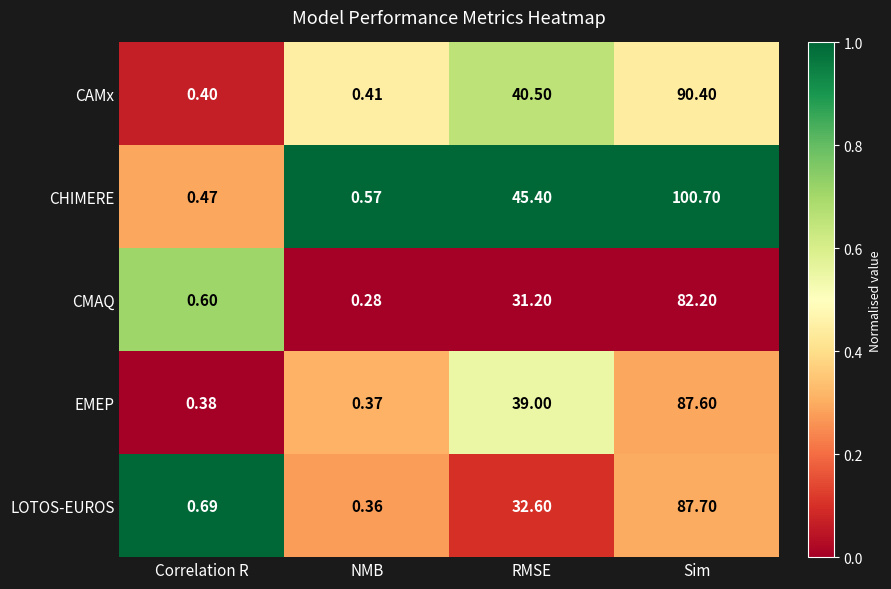

At which category is the sum across all series the highest?

Sim